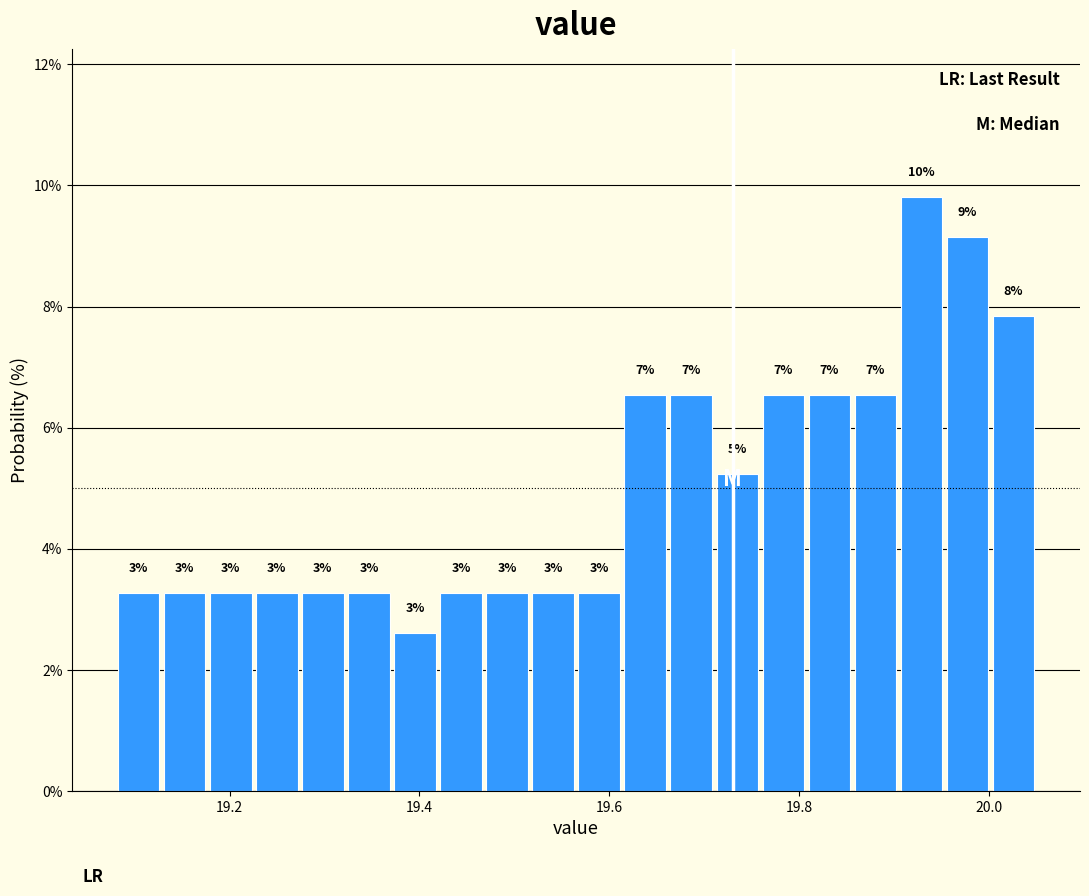

Around what value on the x-axis is the tallest bar? Give the approximate position of its centre, as read against the axis.

19.92